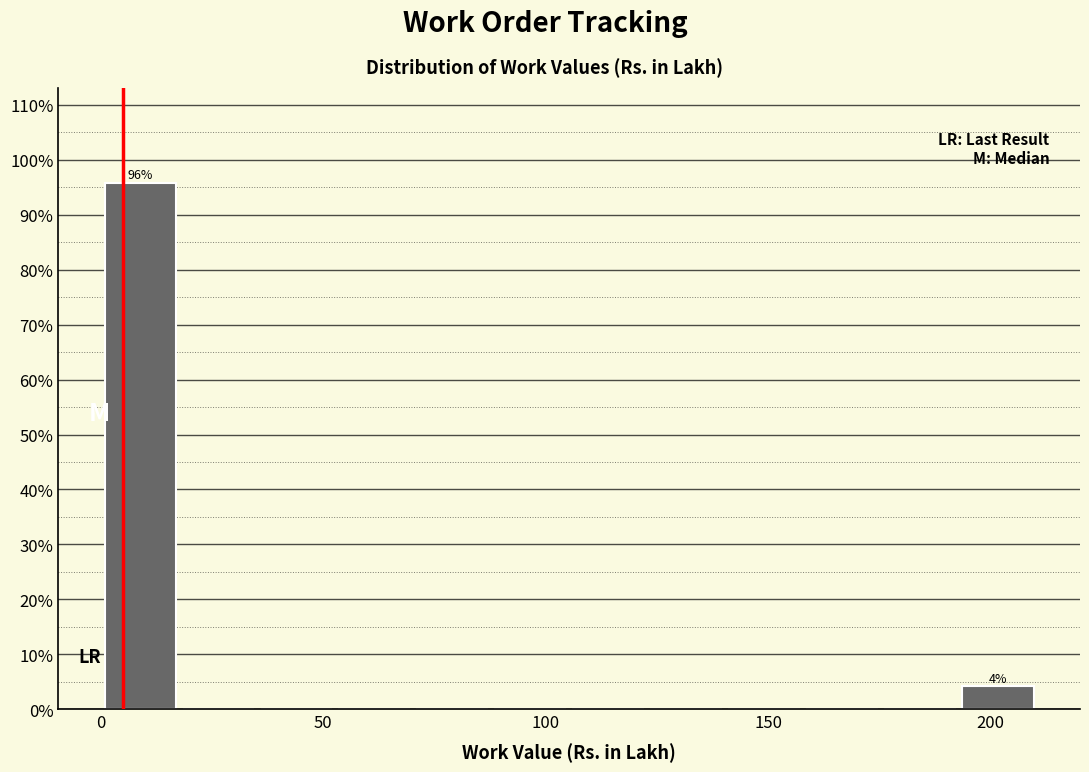

Around what value on the x-axis is the tallest bar? Give the approximate position of its centre, as read against the axis.

10